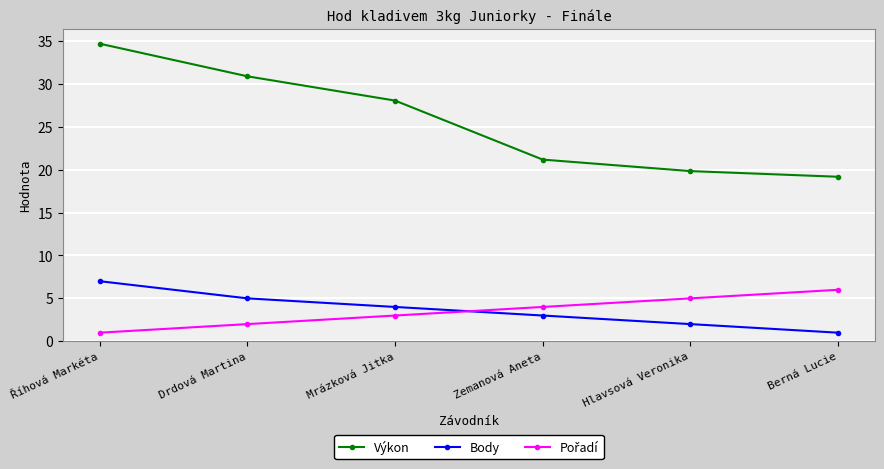

What is the maximum value shown in the chart?

34.7